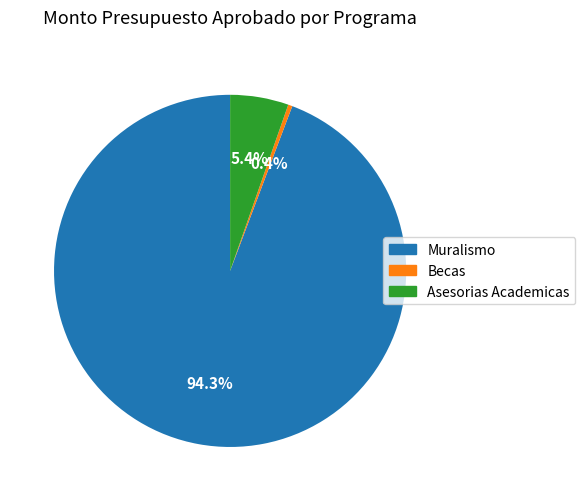

True or false: Becas accounts for 7% of the total.

False